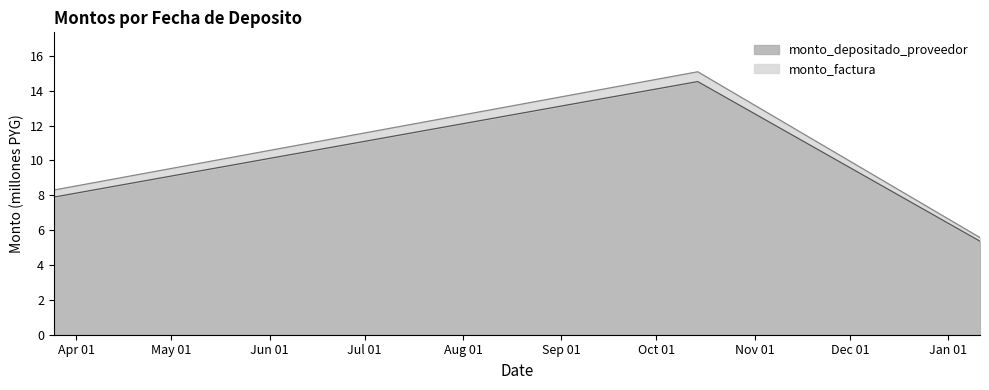

What is the sum of the monto_factura values at 2016-10-14 and 2016-03-25?

23.4